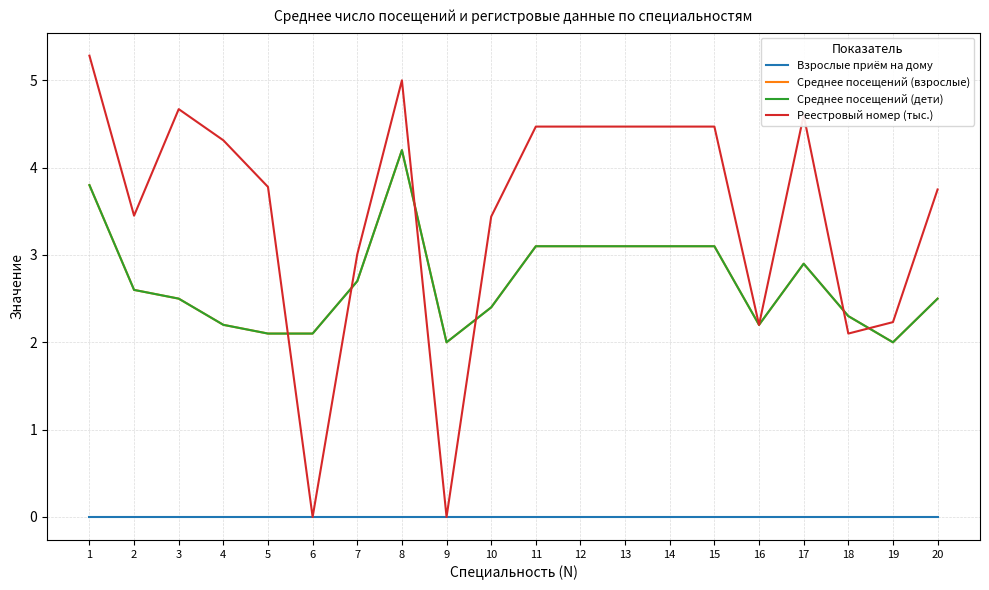

Which category has the lowest value in the Среднее посещений (дети) series?

9